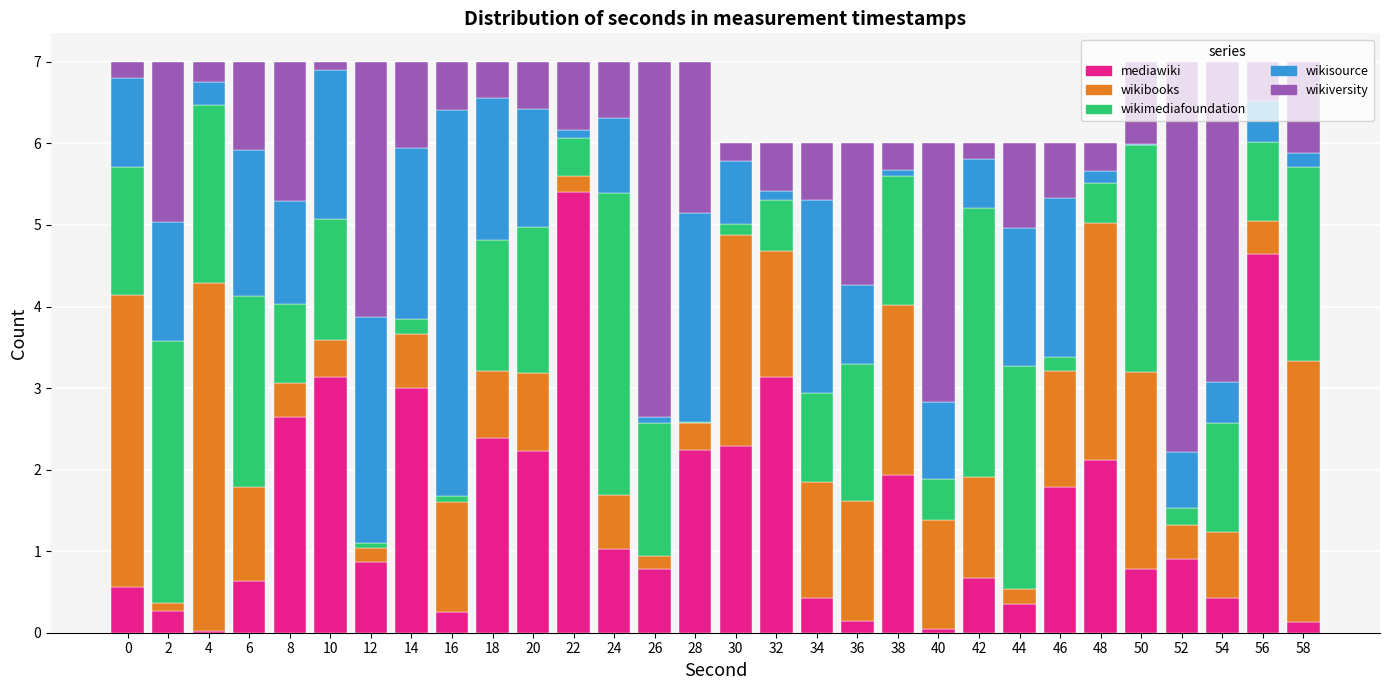

Which category has the highest value in the mediawiki series?

22